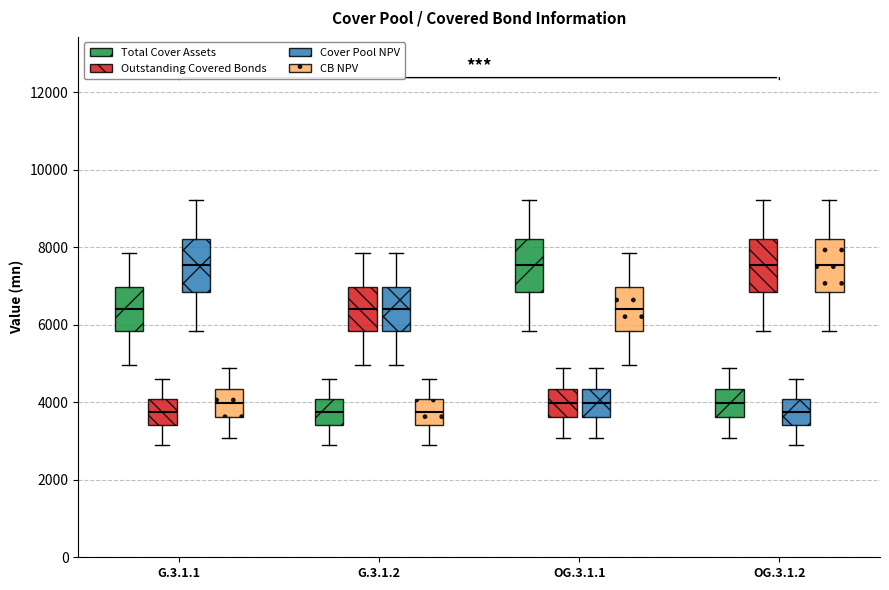

Where does the lower whisker of the box for G.3.1.1 (Outstanding Covered Bonds) end on the y-axis? The values are not printed on the chart, so give them approximately, as read against the axis.

3000